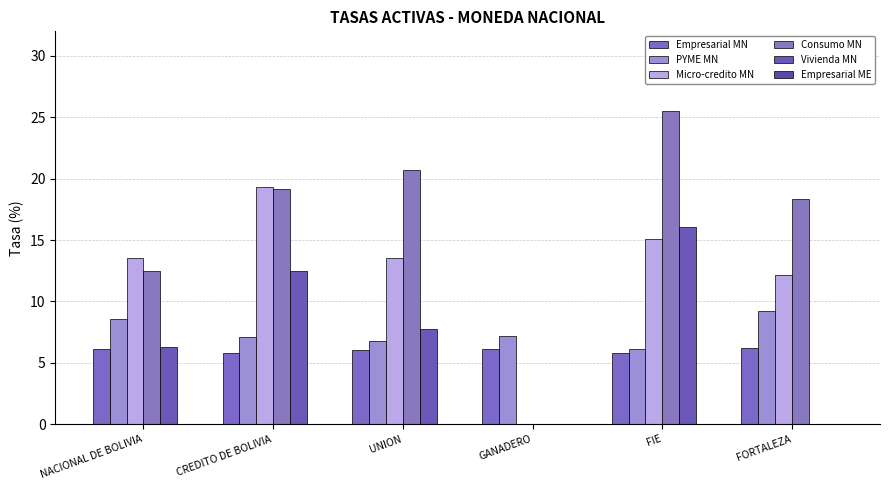

The value of Empresarial MN at FORTALEZA is 6.2. True or false?

True